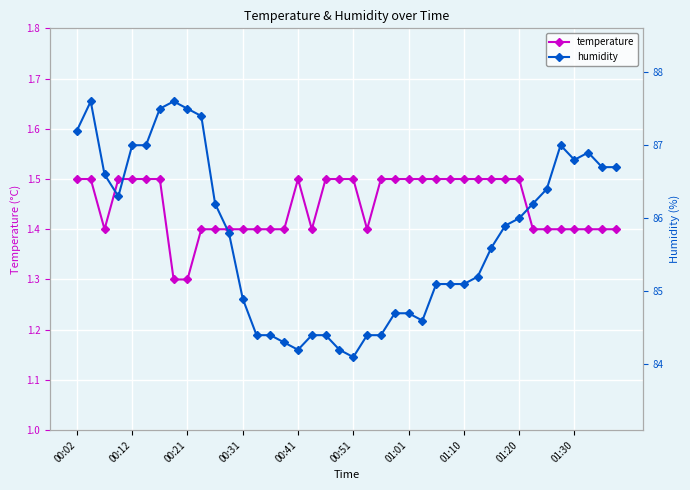

What are all the series names shown in the legend?

temperature, humidity